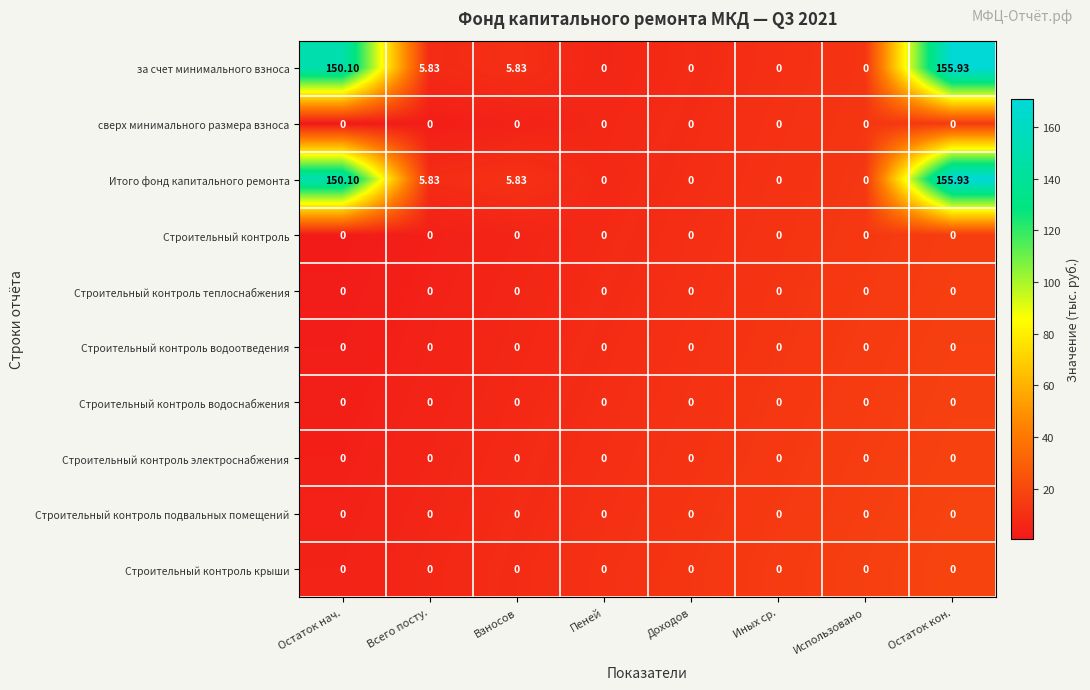

Which category has the highest value in the Итого фонд капитального ремонта series?

Остаток кон.